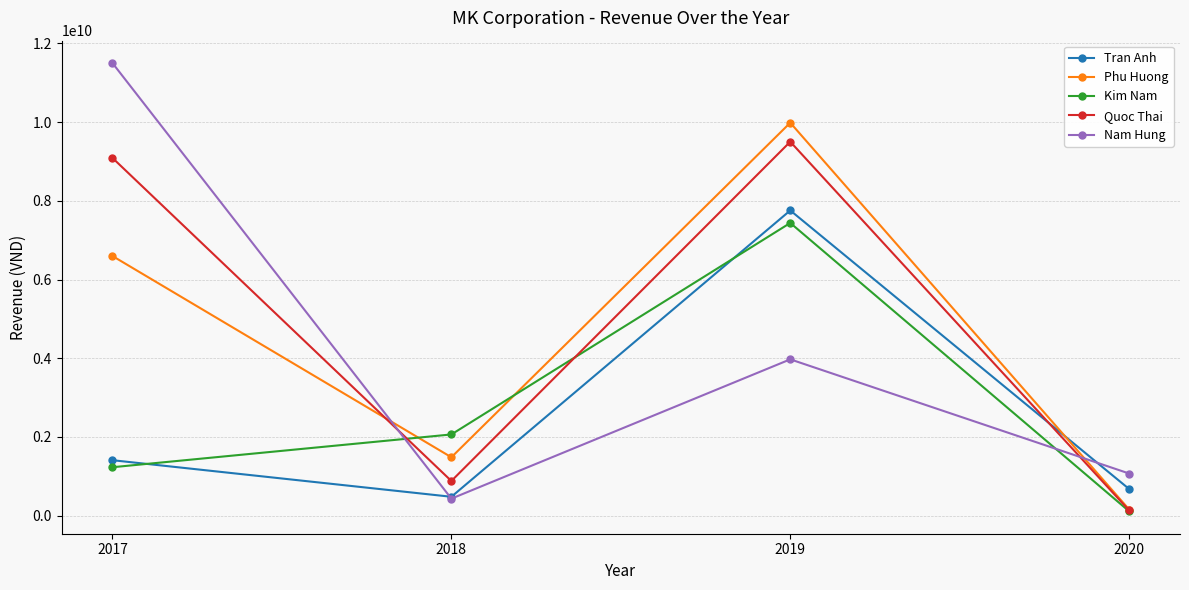

At which label is Kim Nam closest to 3774917378?

2018